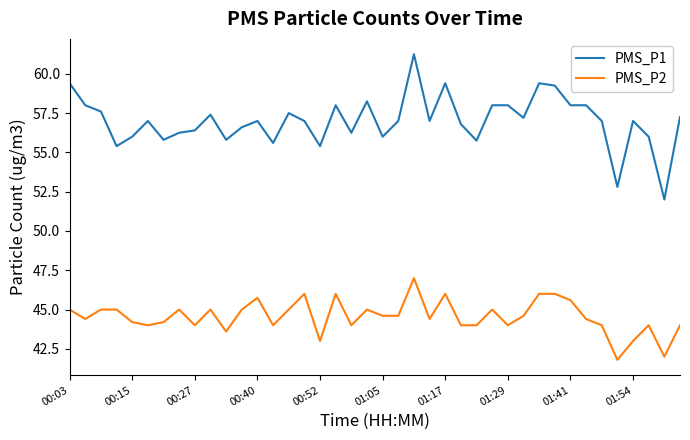

What is the sum of all PMS_P1 values?

2279.8